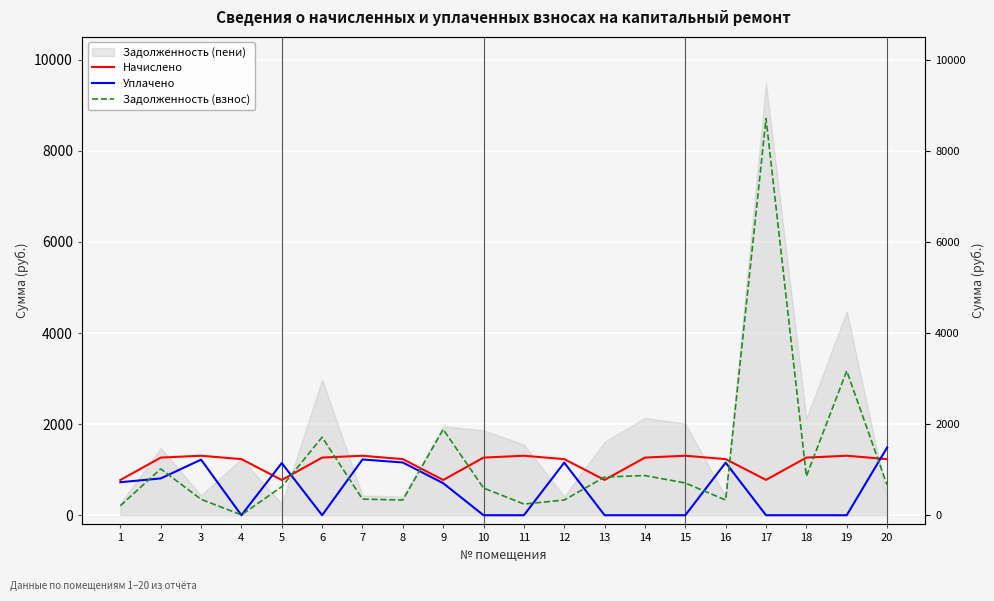

Where do Задолженность (взнос) and Уплачено first cross each other?

1 and 2